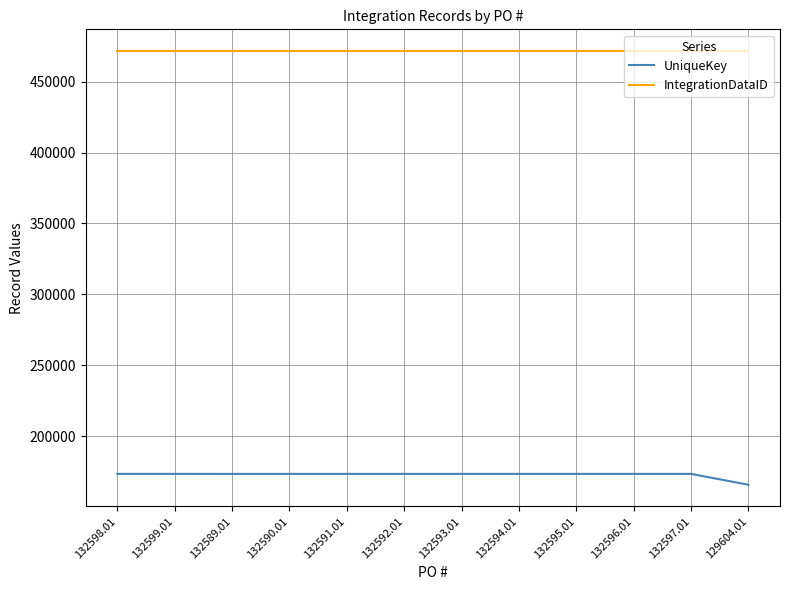

What is the difference between the UniqueKey values at 132591.01 and 132593.01?

2